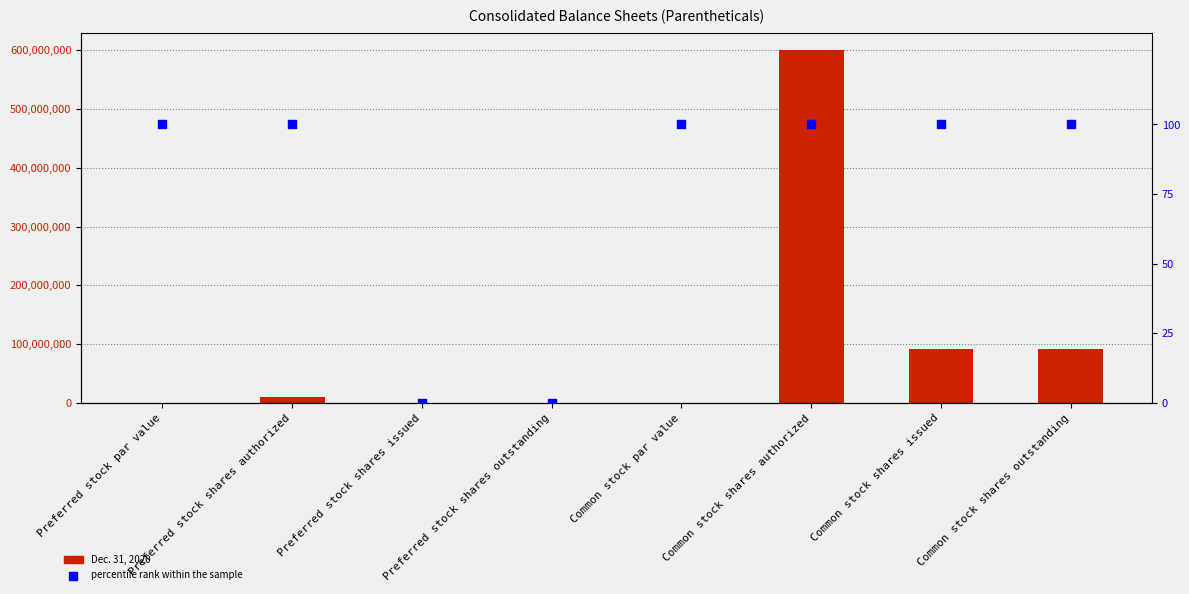

What is the total value across all series at Common stock par value?

100.0